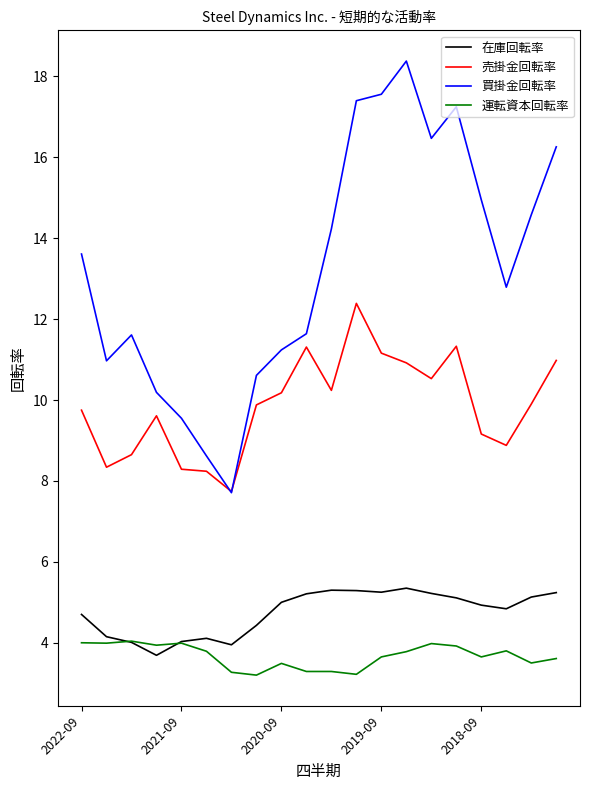

True or false: 運転資本回転率 and 買掛金回転率 cross at least once.

False